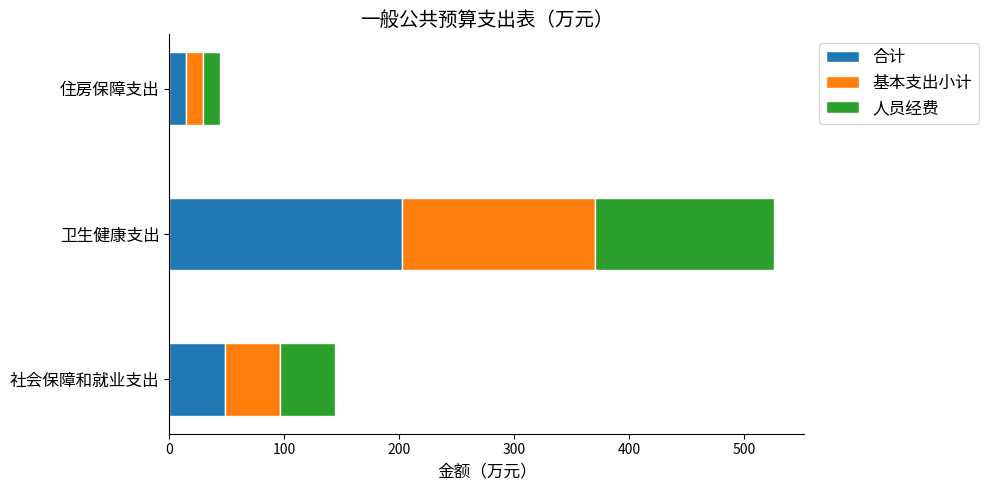

True or false: 合计 has a value of 14.6 at 社会保障和就业支出.

False